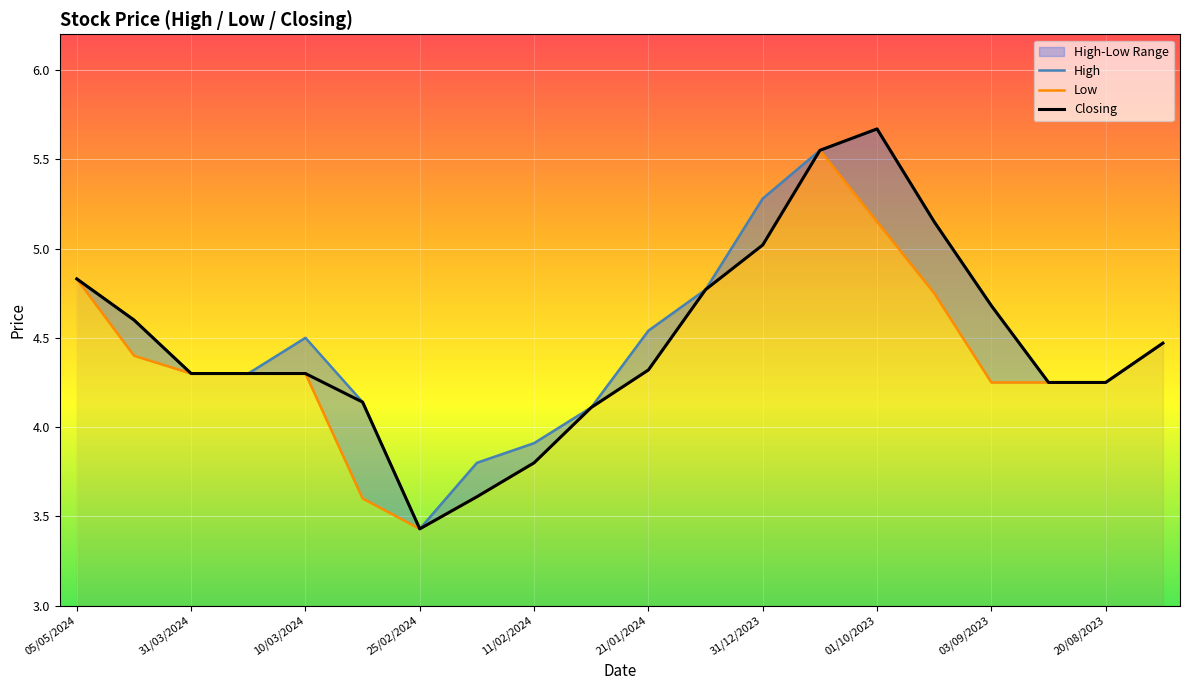

What is the total value across all series at 01/10/2023?

16.5